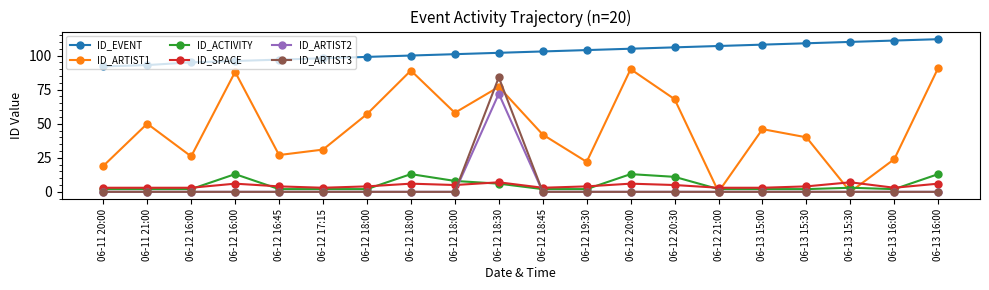

True or false: ID_SPACE has more than 2 points higher than both neighbors.

True